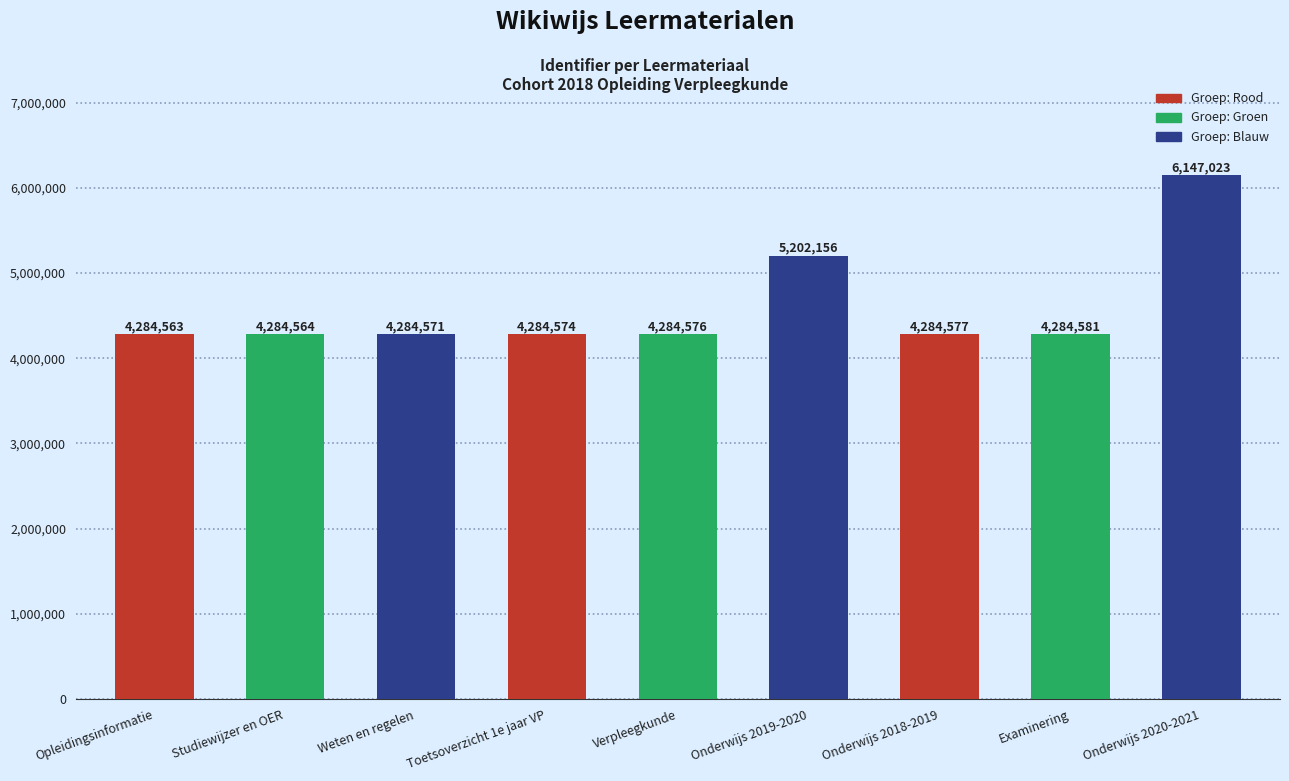

What position from the left is Verpleegkunde?

5